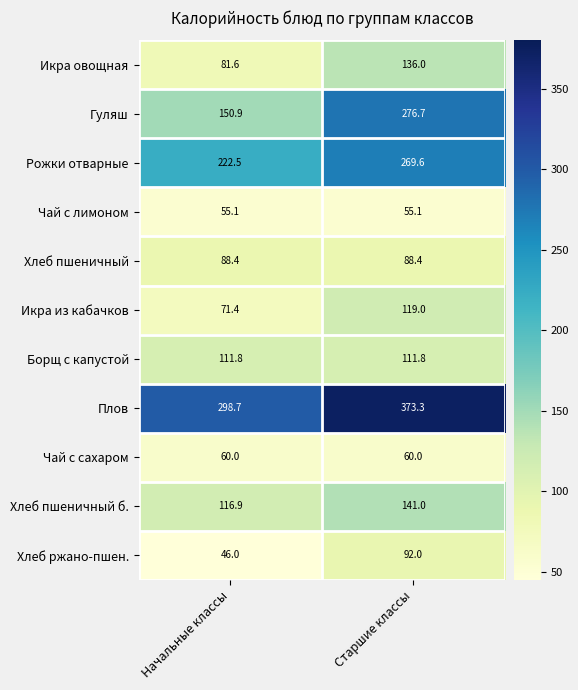

Which category has the highest value across all series?

Старшие классы